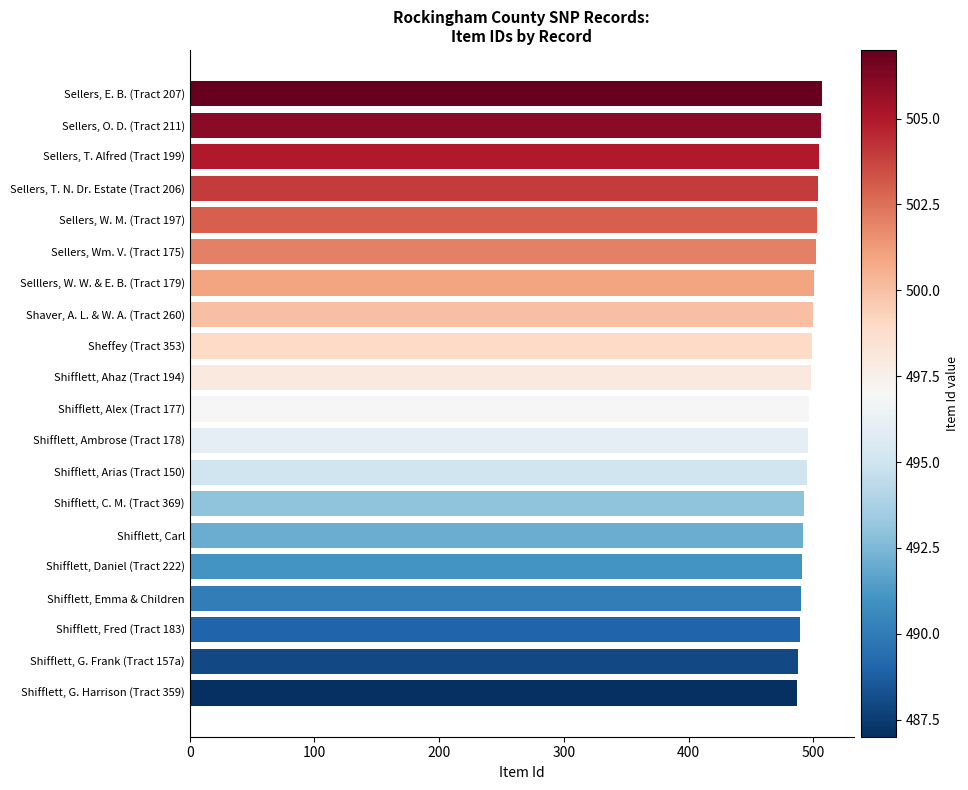

The value at Selllers, W. W. & E. B. (Tract 179) is 827. True or false?

False